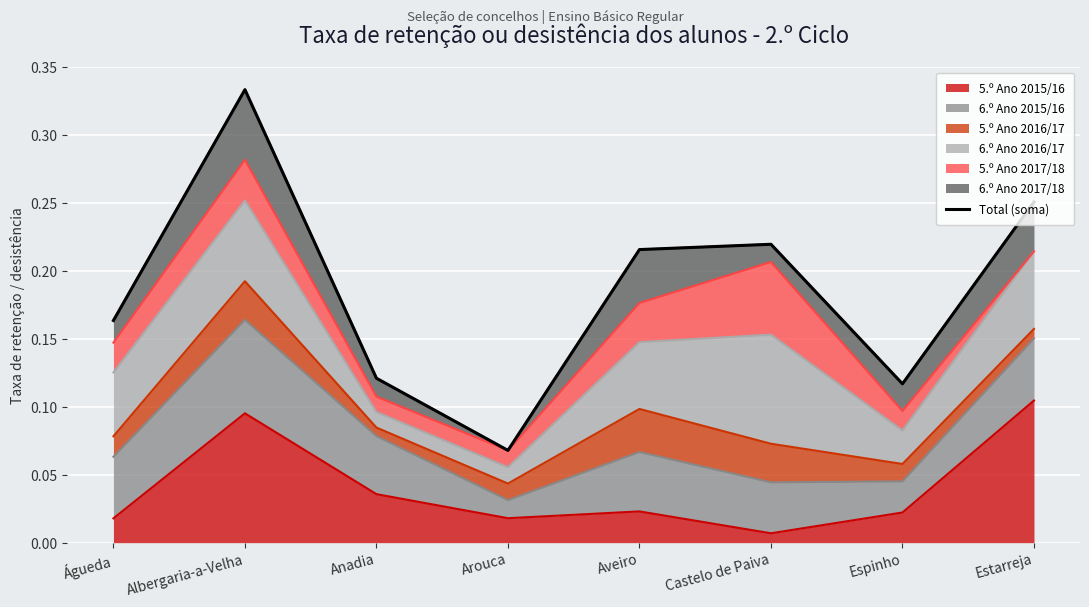

At which label does 5.º Ano 2015/16 reach its minimum?

Castelo de Paiva